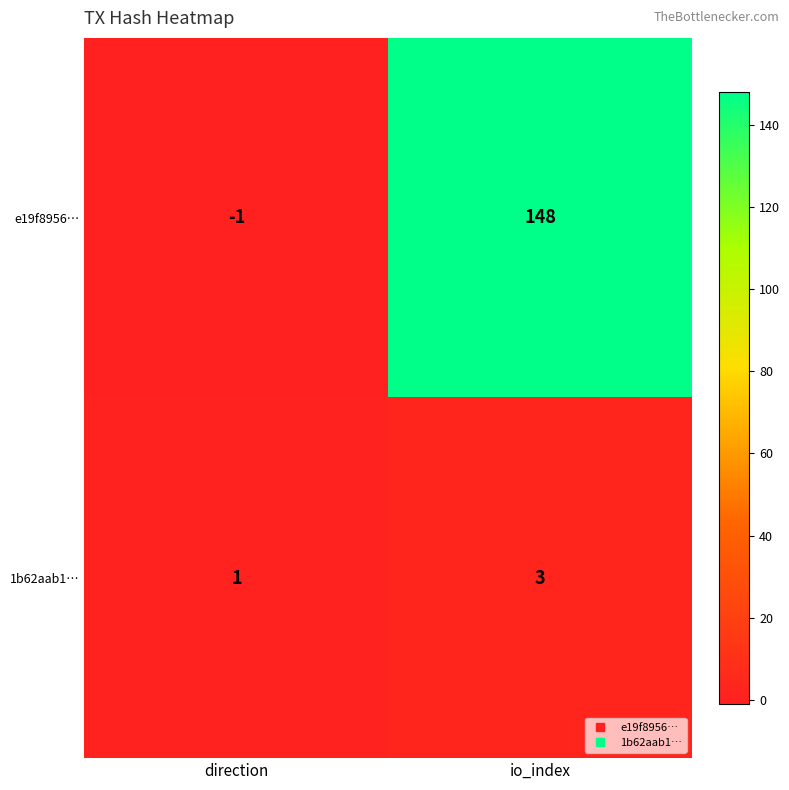

What is the difference between the highest and lowest values at direction?

2